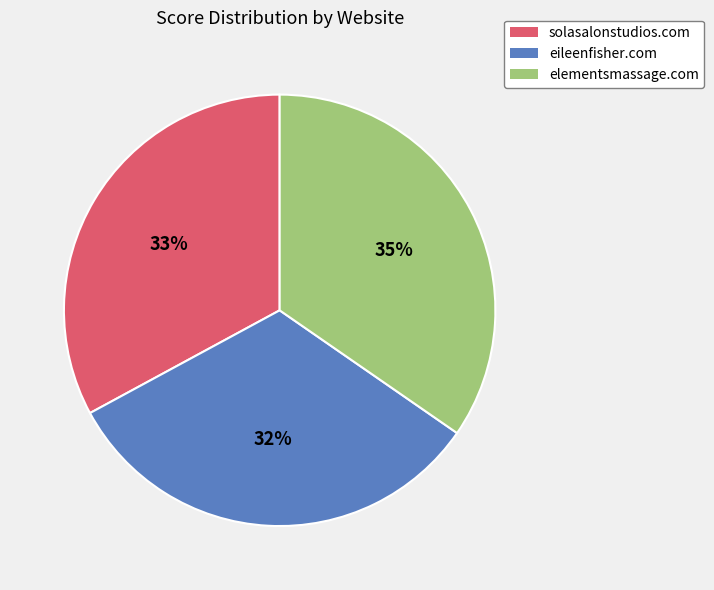

The solasalonstudios.com slice represents 43% of the pie. True or false?

False